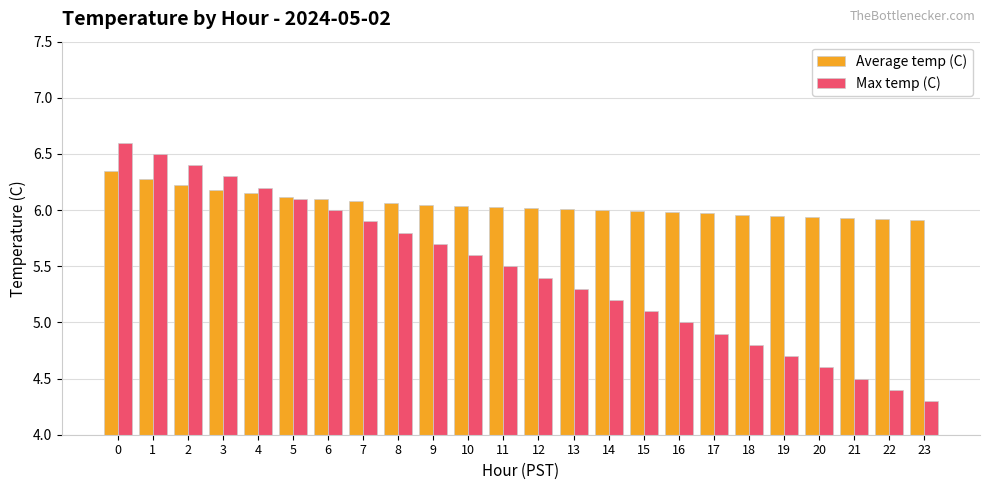

Which category has the lowest value in the Max temp (C) series?

23